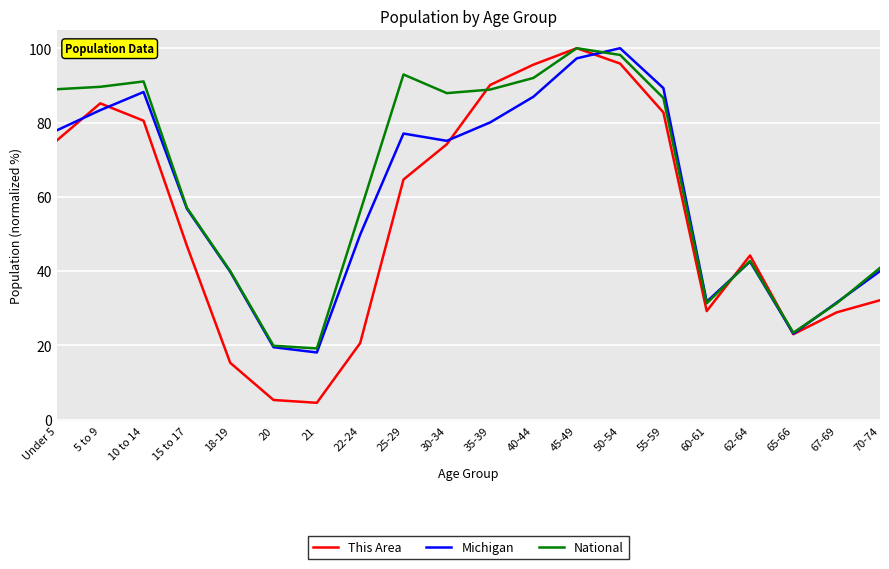

Between Under 5 and 45-49, which series saw the biggest shift?

This Area